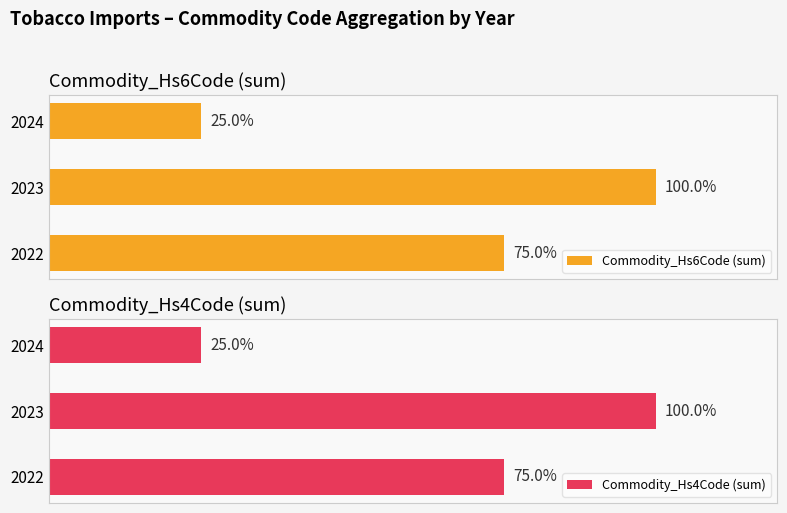

Rank the categories by Commodity_Hs6Code (sum) value from highest to lowest.

2023, 2022, 2024